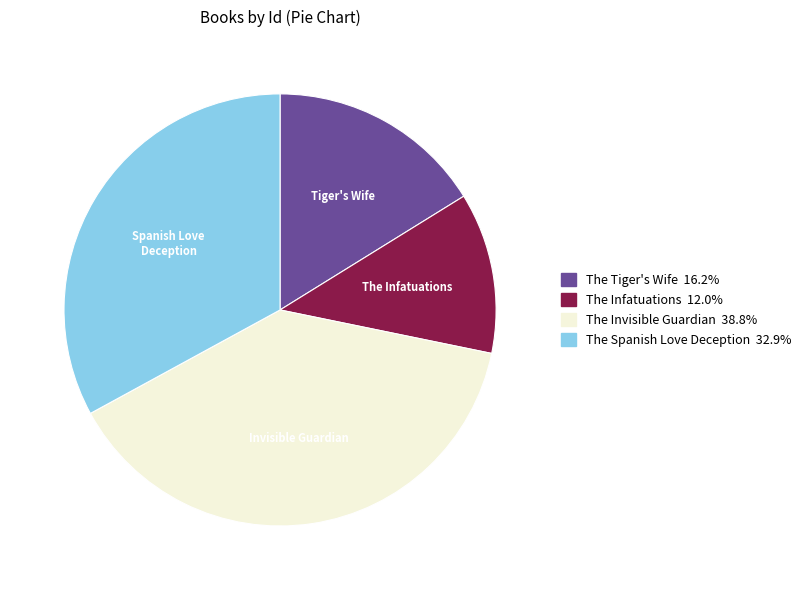

Does any single category account for the majority?

No